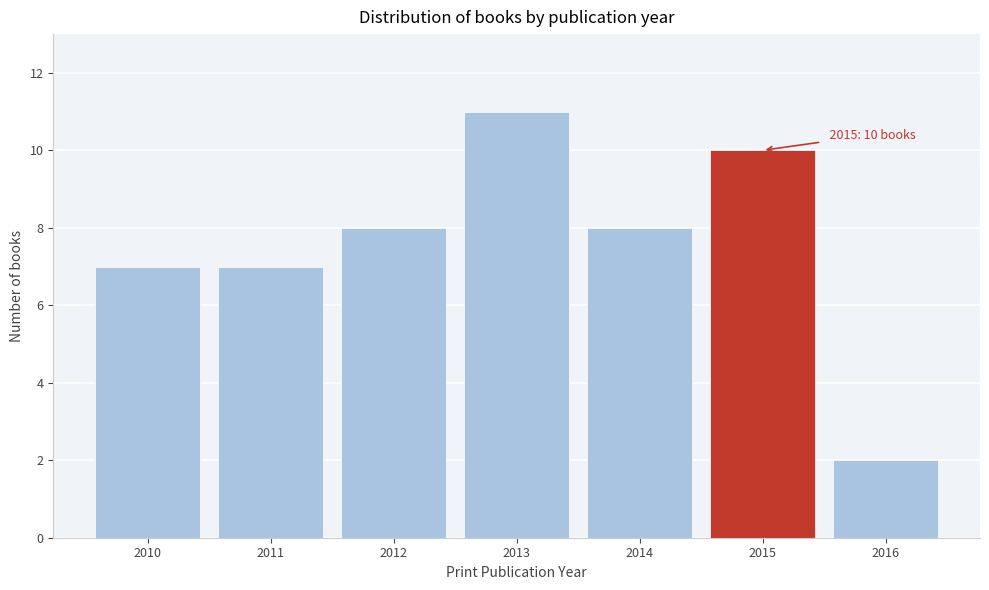

Reading left to right, what are all the values shown in this chart?

2010=7	2011=7	2012=8	2013=11	2014=8	2015=10	2016=2